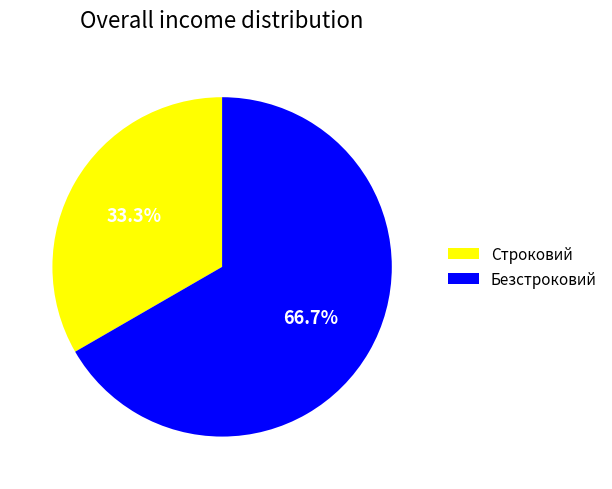

Is it true that Строковий is 33% of the pie?

True